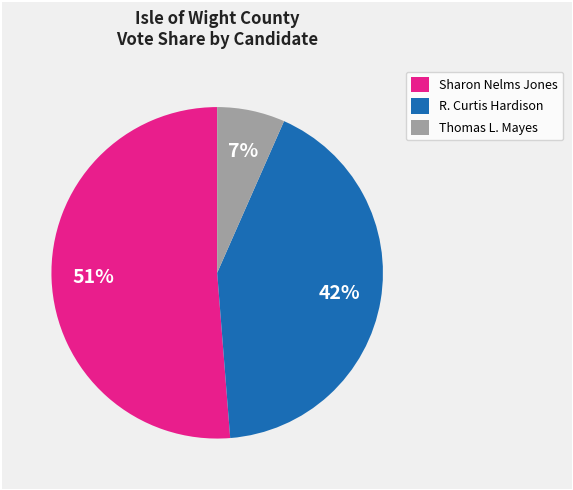

Approximately how many times larger is the value at R. Curtis Hardison compared to Sharon Nelms Jones?

0.8